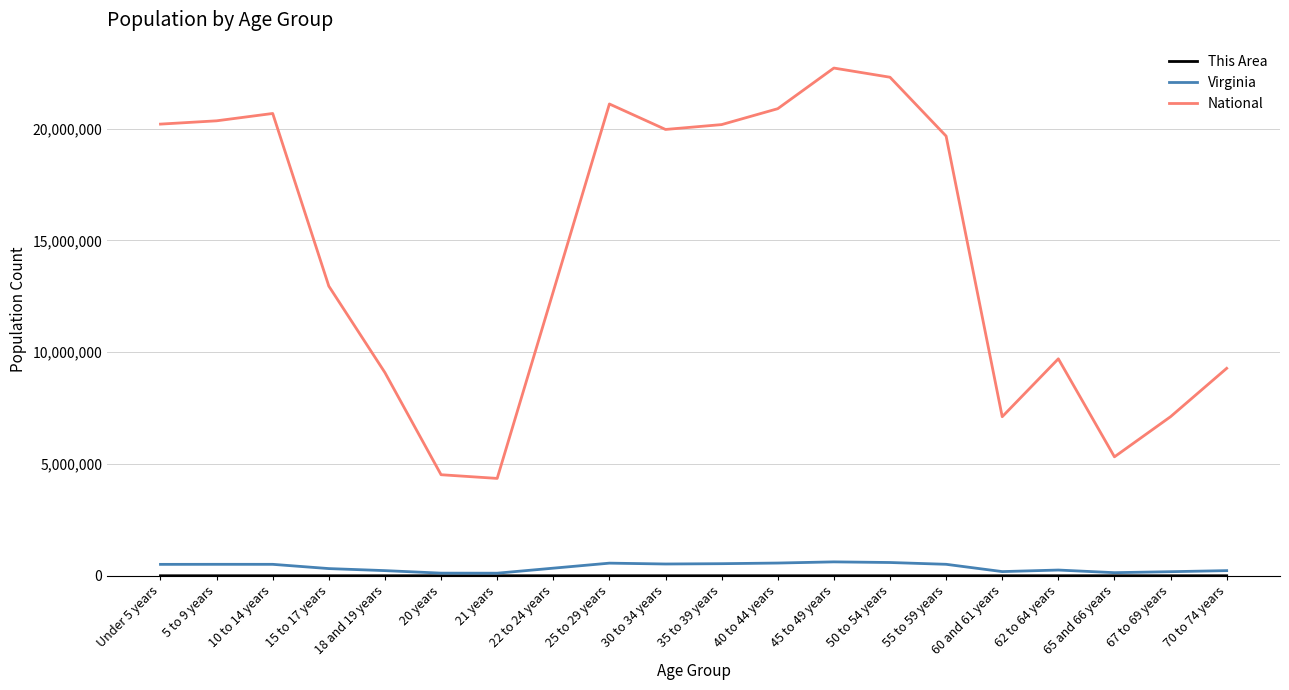

Which series has the widest spread of values?

National